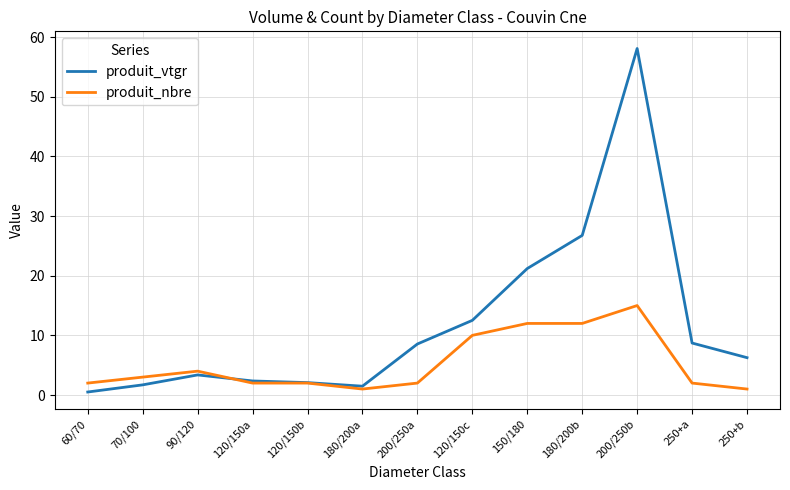

What is the average value of the produit_nbre series?

5.2